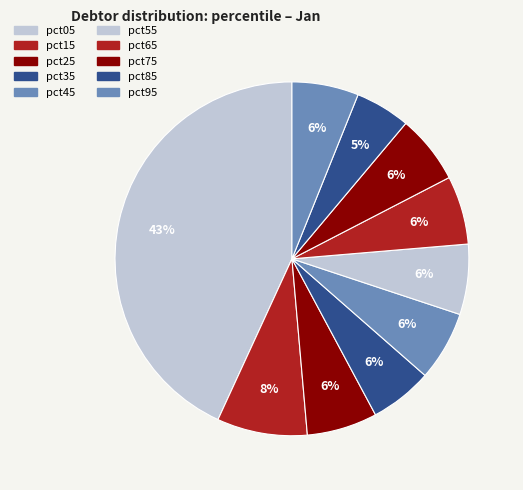

How many slices are in this pie chart?

10